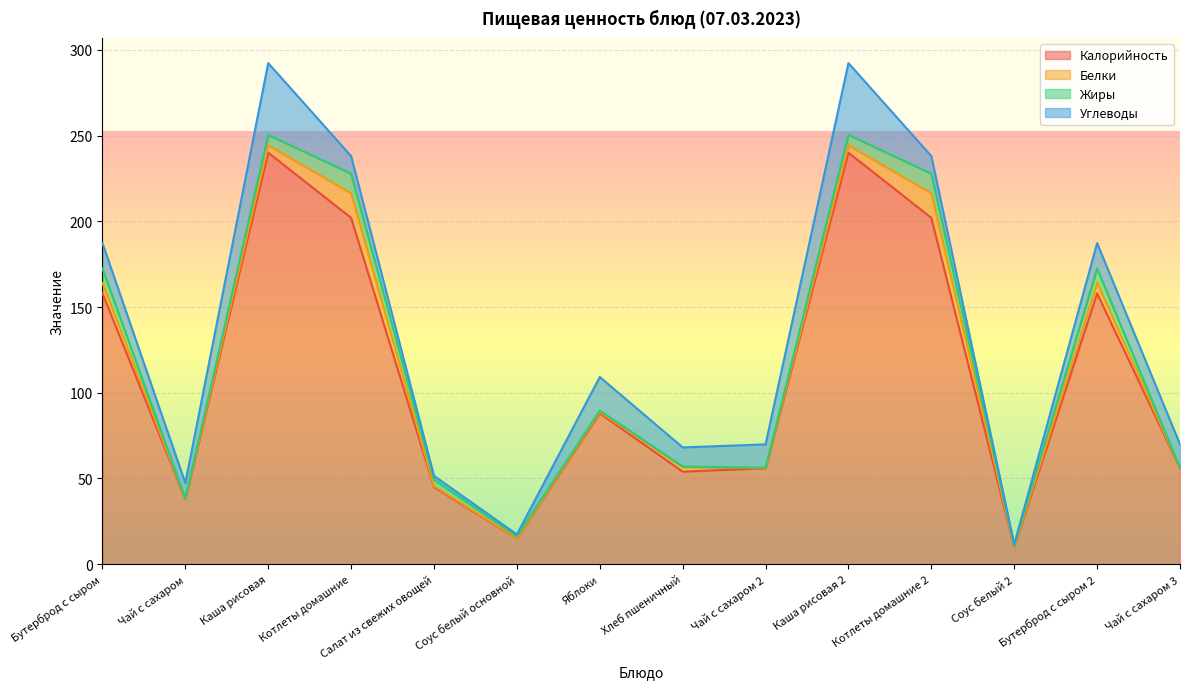

What is the sum of the Калорийность values at Котлеты домашние and Чай с сахаром 2?

258.0